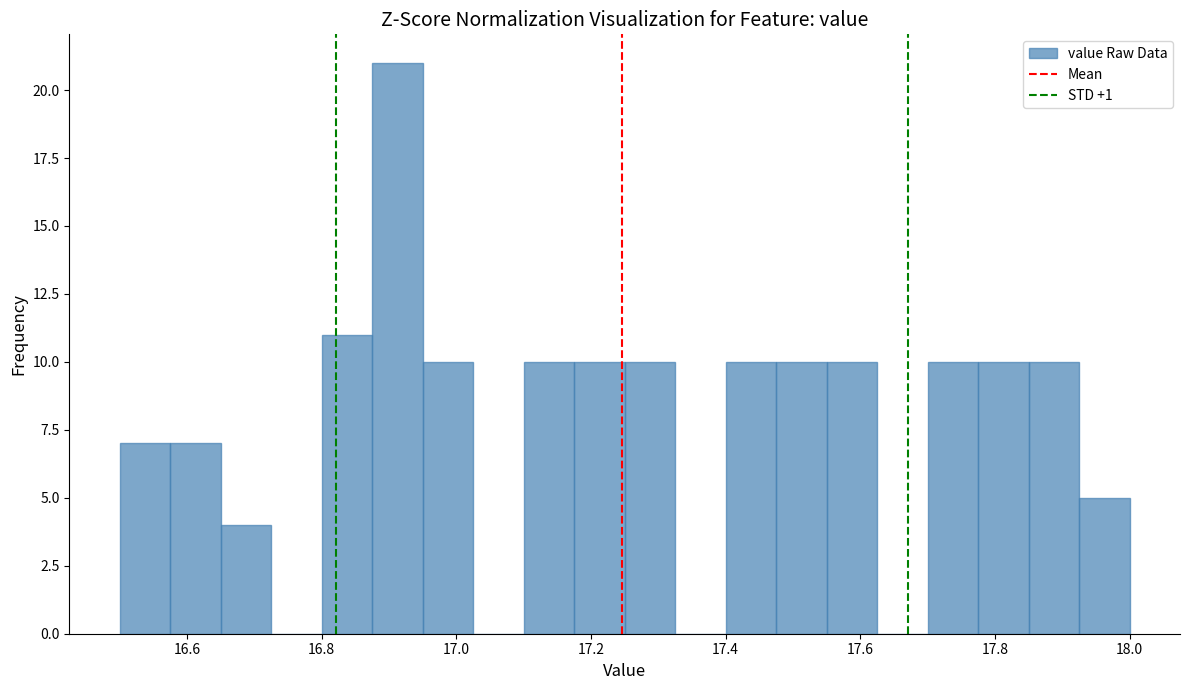

Read against the x-axis, roughly where is the centre of the tallest bar?

16.92